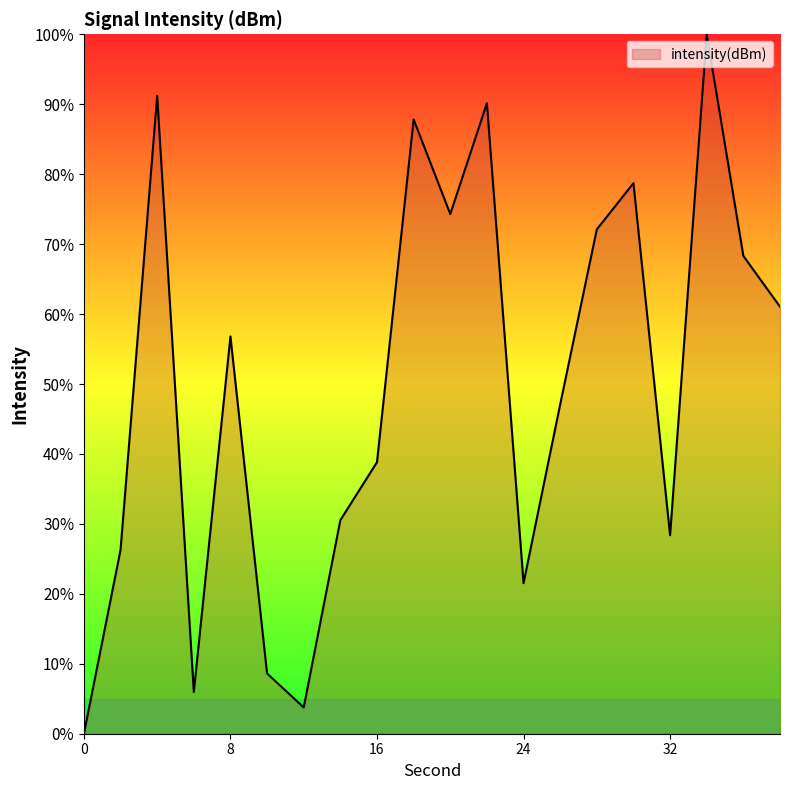

What is the difference between the maximum and minimum values?

100.0